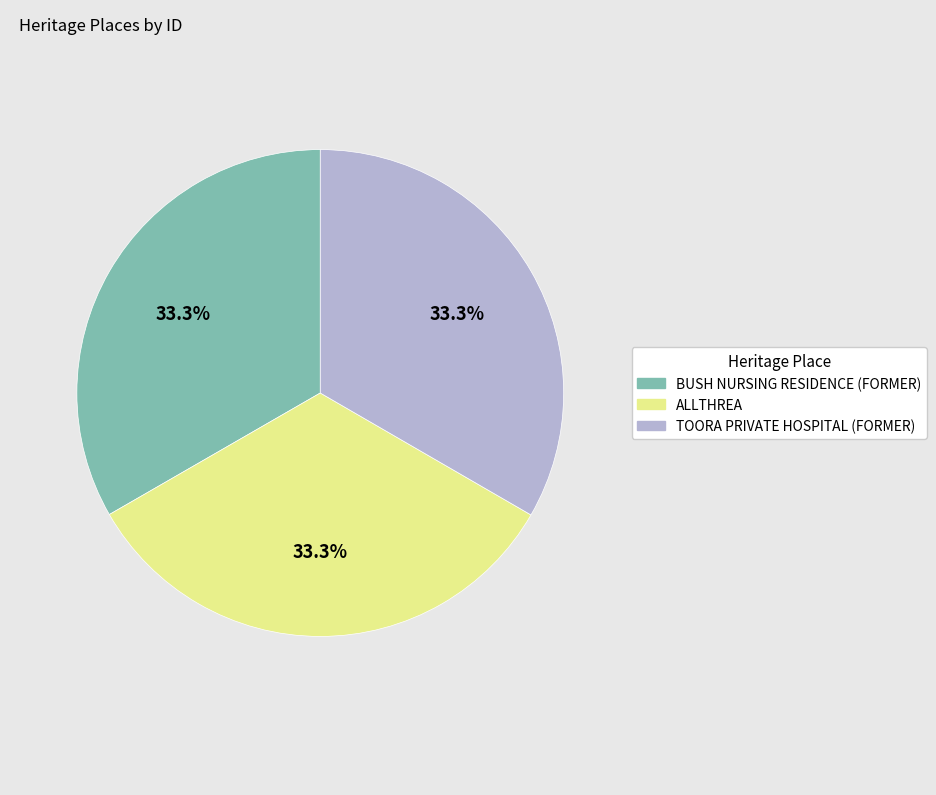

What percentage is the TOORA PRIVATE HOSPITAL (FORMER) slice, to the nearest percent?

33%